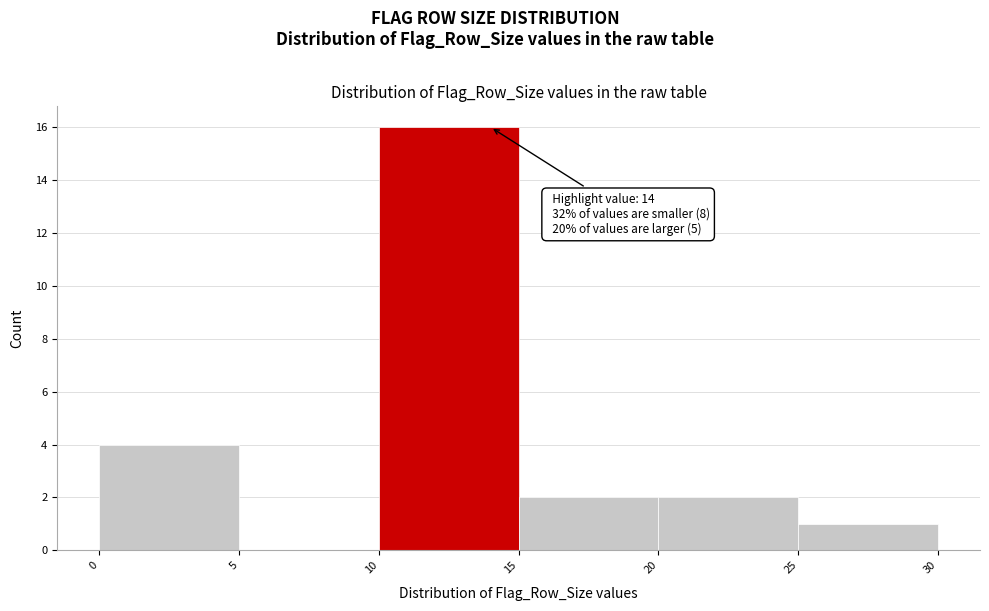

Which range on the x-axis has the tallest bar?

10 to 15